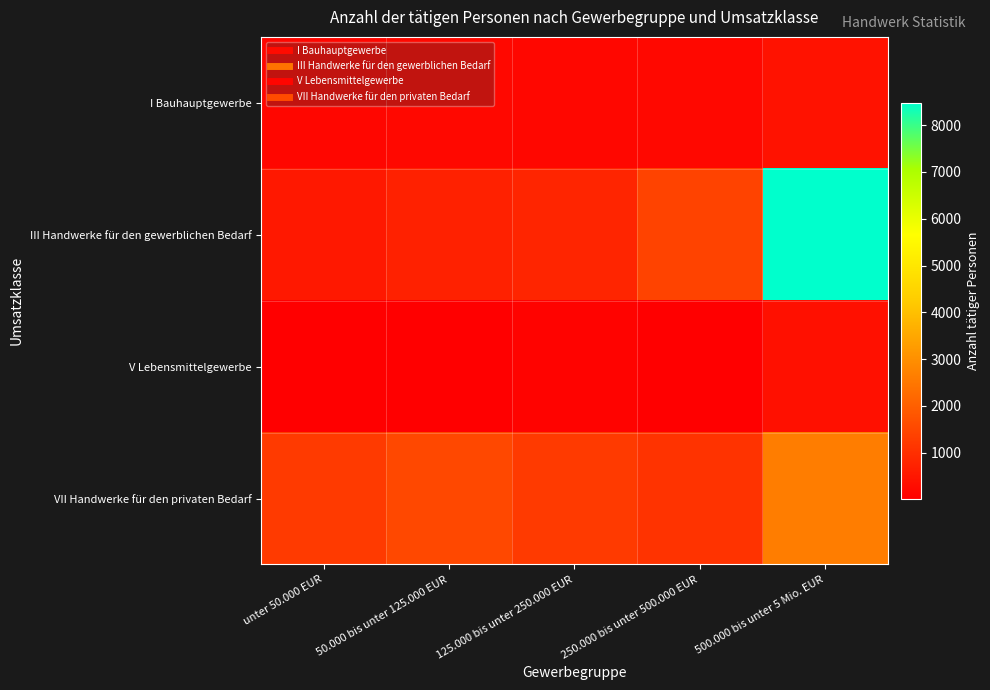

Which series has the largest total across all categories?

III Handwerke für den gewerblichen Bedarf